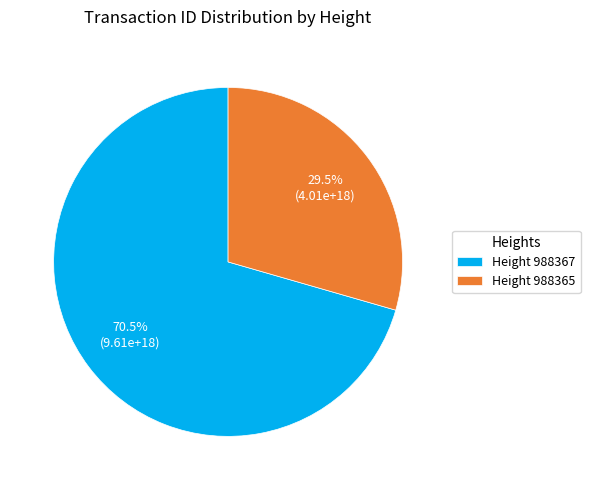

Rank the categories by value from highest to lowest.

Height 988367, Height 988365